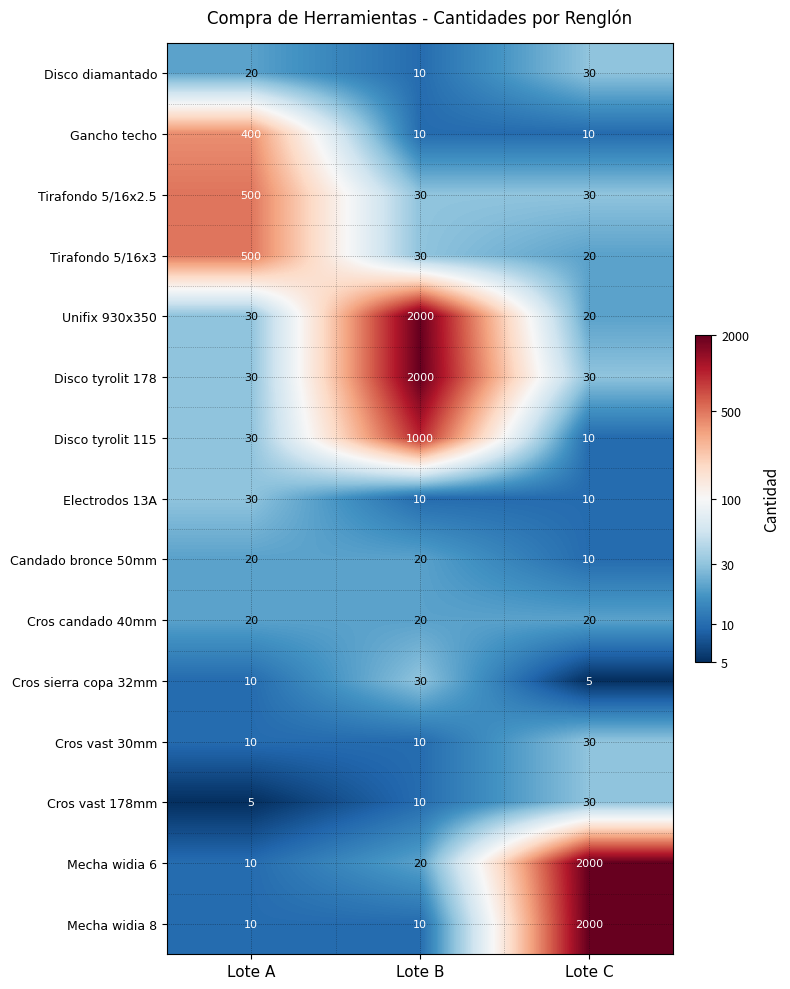

What is the spread (max minus min) of values at Lote C?

1995